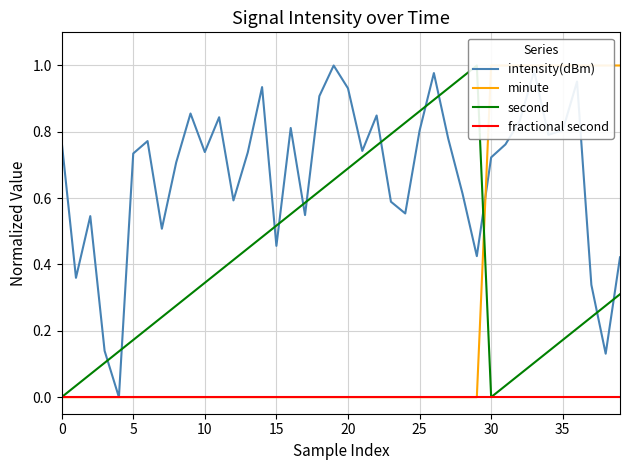

In second, how many points are higher than both neighbors (excluding endpoints)?

1